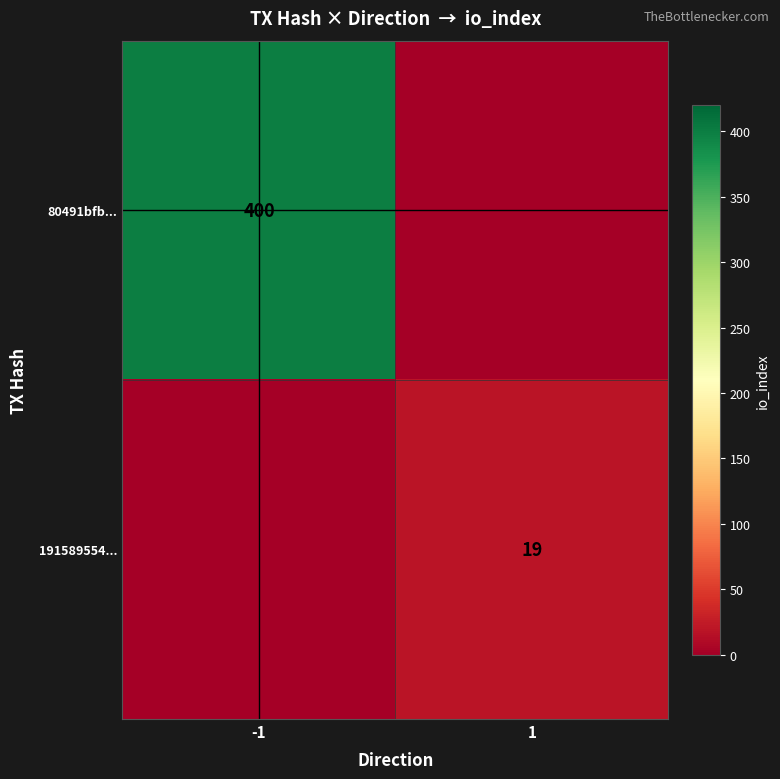

Is it true that 80491bfb... equals 532 at -1?

False